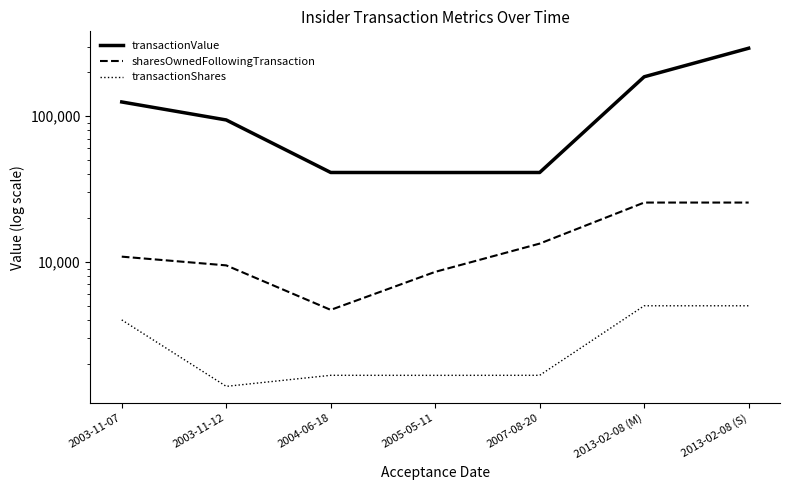

What is the label of the 1st point from the right?

2013-02-08 (S)